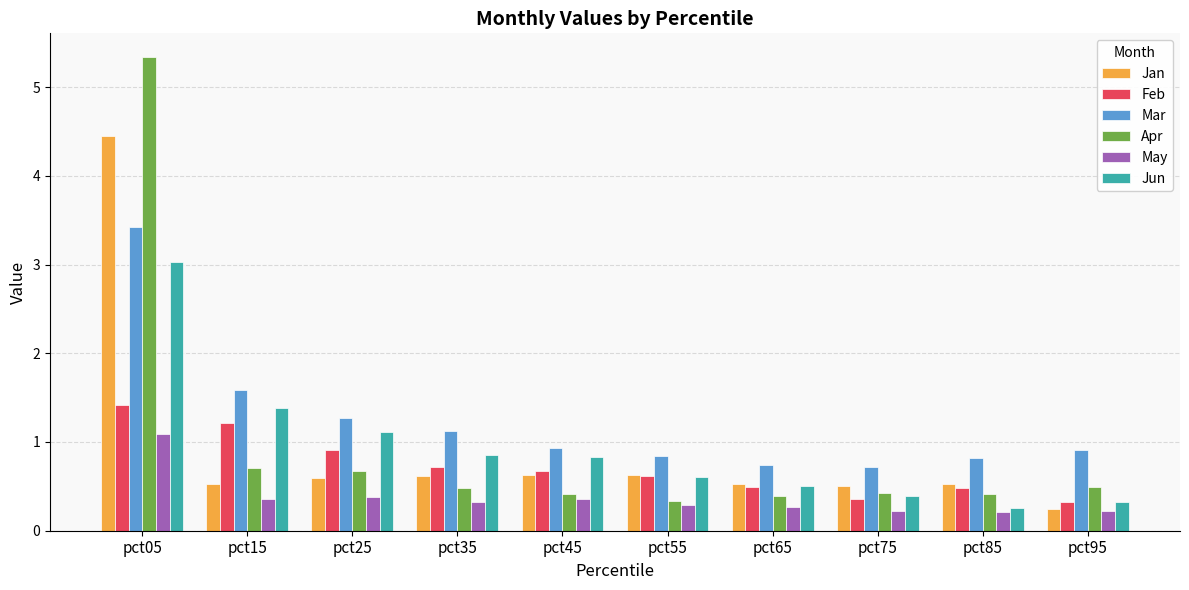

What is the value of the Jun bar at the 1st from the left?

3.0